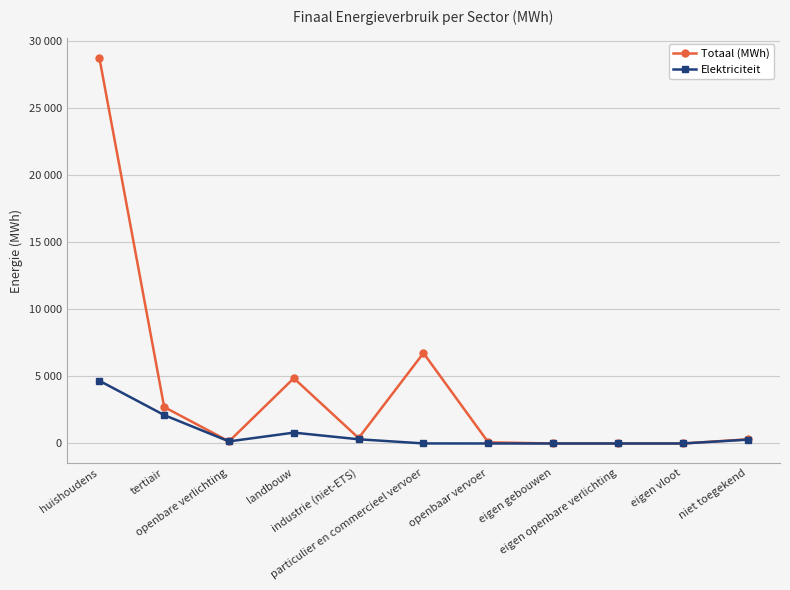

Does the chart have visible grid lines?

Yes